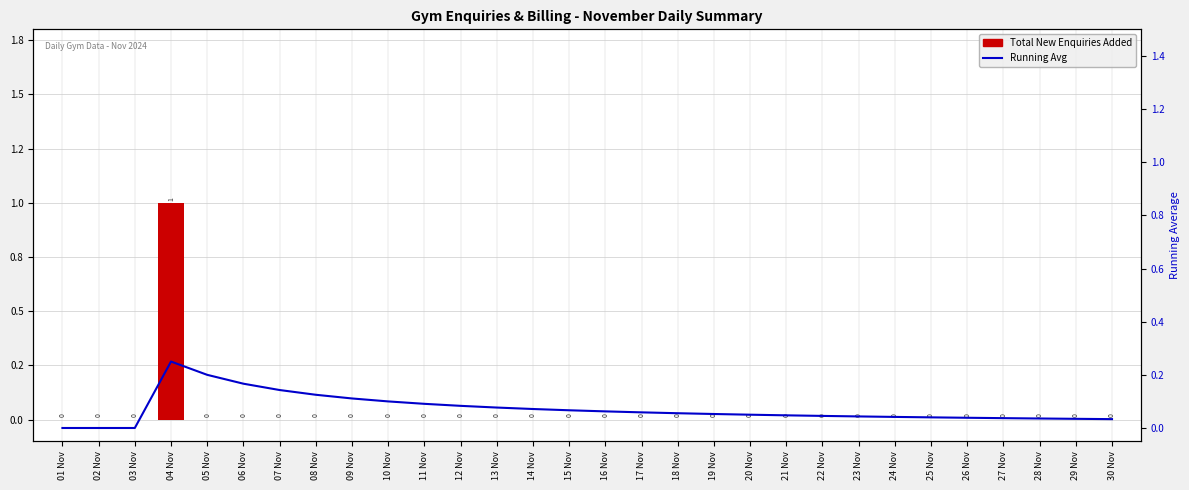

Reading left to right, list all the values displayed in this chart.

Total New Enquiries Added: 01 Nov=0.0	02 Nov=0.0	03 Nov=0.0	04 Nov=1.0	05 Nov=0.0	06 Nov=0.0	07 Nov=0.0	08 Nov=0.0	09 Nov=0.0	10 Nov=0.0	11 Nov=0.0	12 Nov=0.0	13 Nov=0.0	14 Nov=0.0	15 Nov=0.0	16 Nov=0.0	17 Nov=0.0	18 Nov=0.0	19 Nov=0.0	20 Nov=0.0	21 Nov=0.0	22 Nov=0.0	23 Nov=0.0	24 Nov=0.0	25 Nov=0.0	26 Nov=0.0	27 Nov=0.0	28 Nov=0.0	29 Nov=0.0	30 Nov=0.0
Running Avg (Total New Enquiries): 01 Nov=0.0	02 Nov=0.0	03 Nov=0.0	04 Nov=0.2	05 Nov=0.2	06 Nov=0.2	07 Nov=0.1	08 Nov=0.1	09 Nov=0.1	10 Nov=0.1	11 Nov=0.1	12 Nov=0.1	13 Nov=0.1	14 Nov=0.1	15 Nov=0.1	16 Nov=0.1	17 Nov=0.1	18 Nov=0.1	19 Nov=0.1	20 Nov=0.1	21 Nov=0.0	22 Nov=0.0	23 Nov=0.0	24 Nov=0.0	25 Nov=0.0	26 Nov=0.0	27 Nov=0.0	28 Nov=0.0	29 Nov=0.0	30 Nov=0.0